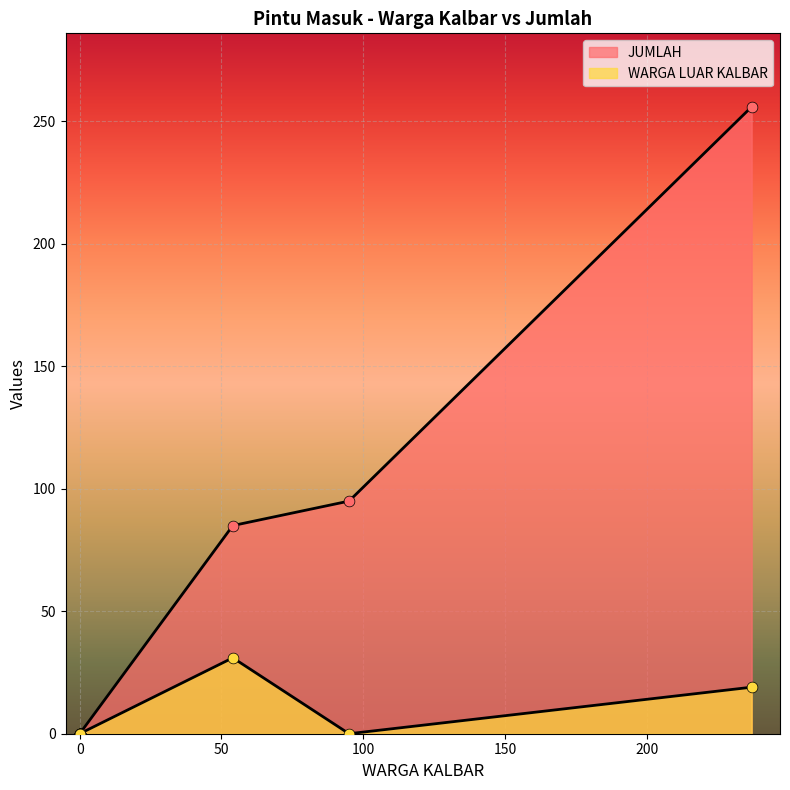

What are all the series names shown in the legend?

JUMLAH, WARGA LUAR KALBAR